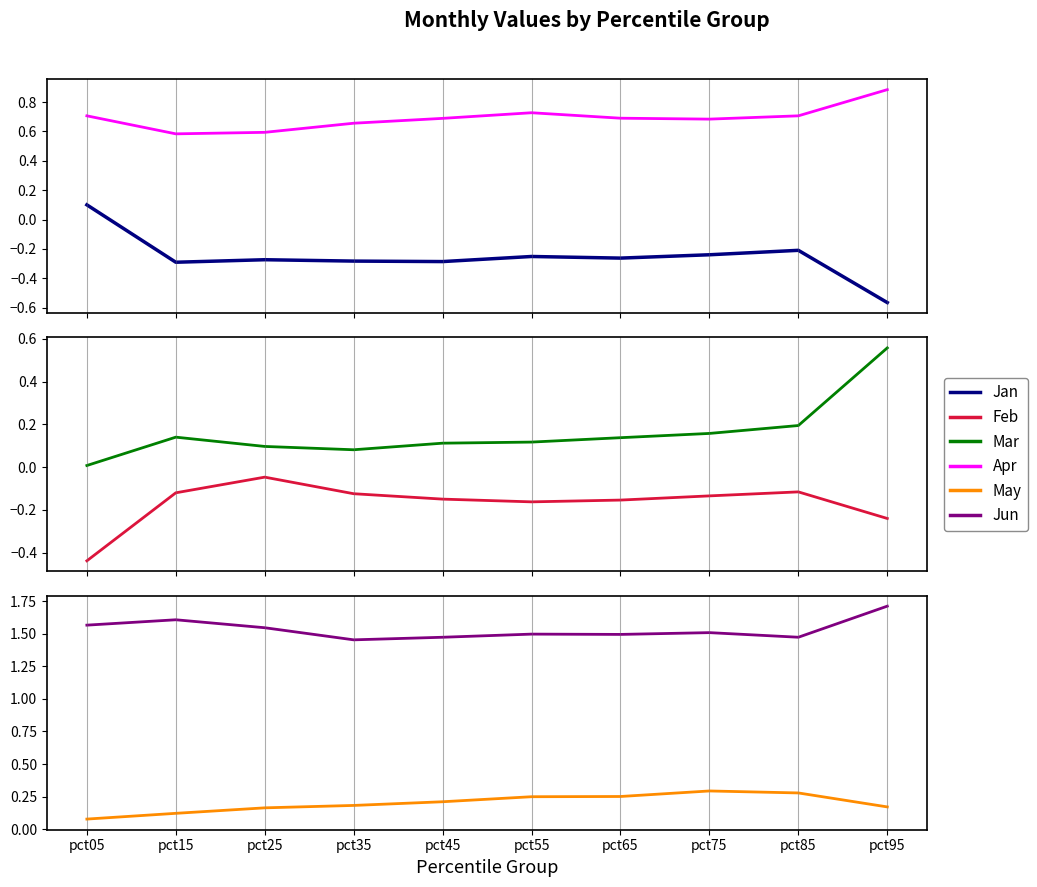

What are all the series names shown in the legend?

Jan, Apr, Feb, Mar, May, Jun